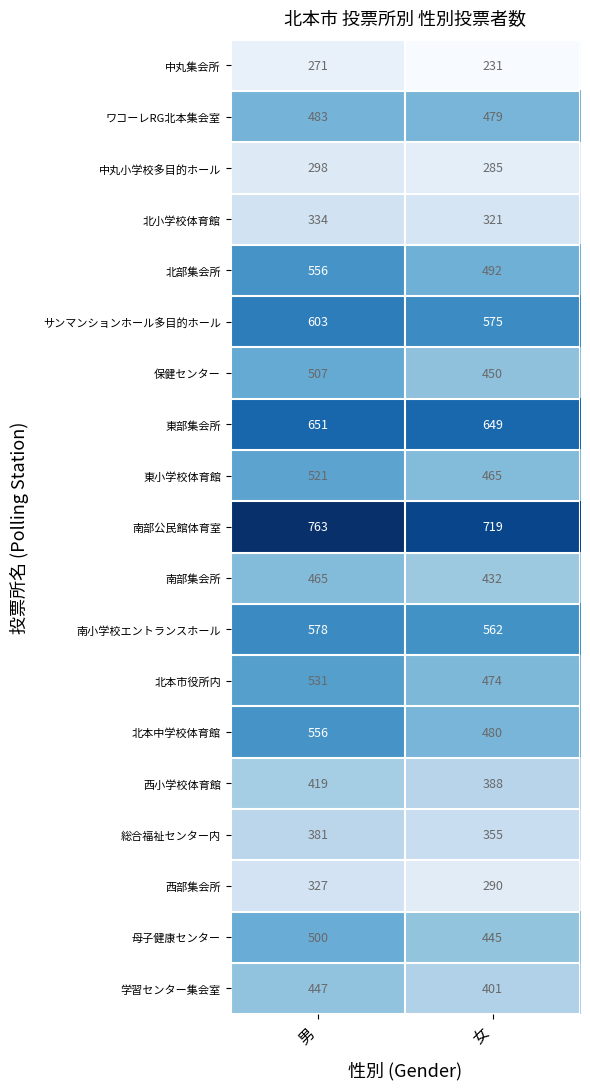

Which series has the widest spread of values?

北本中学校体育館